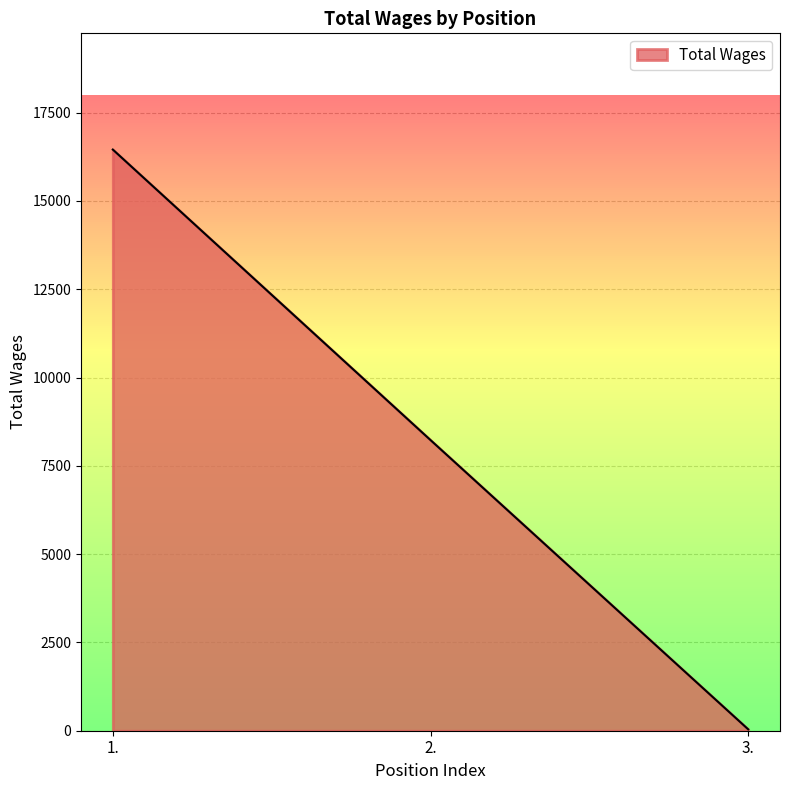

The value at 2. is 2106. True or false?

False